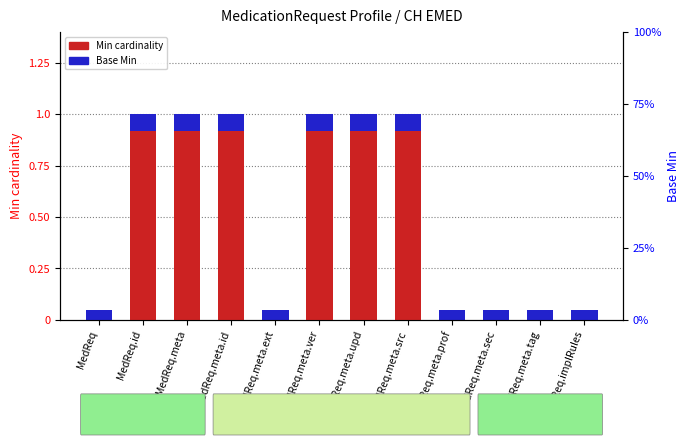

Does the chart contain any negative values?

No